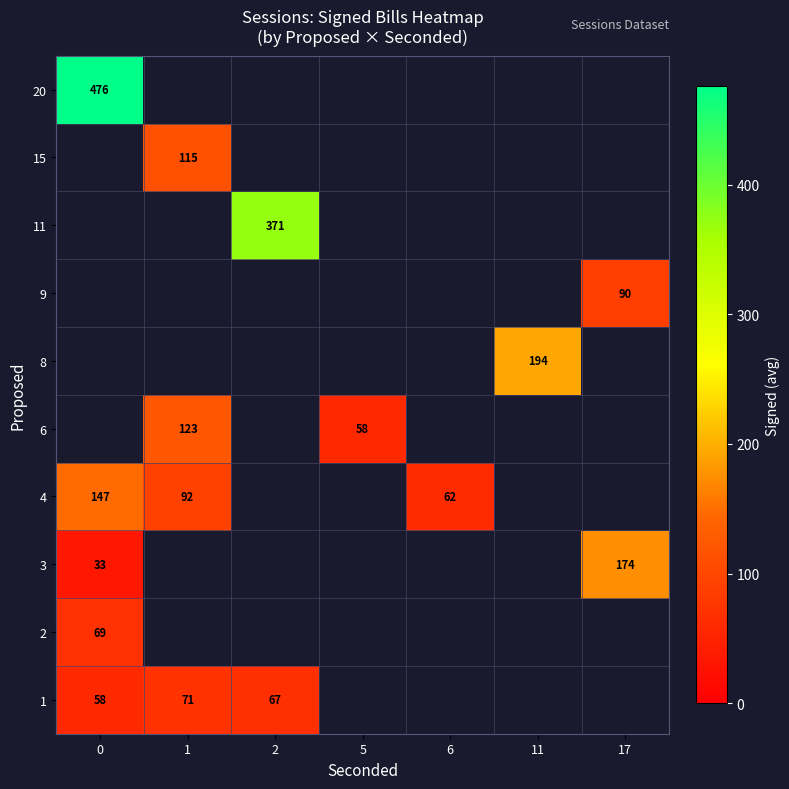

Is it true that 1 equals 71 at 1?

True